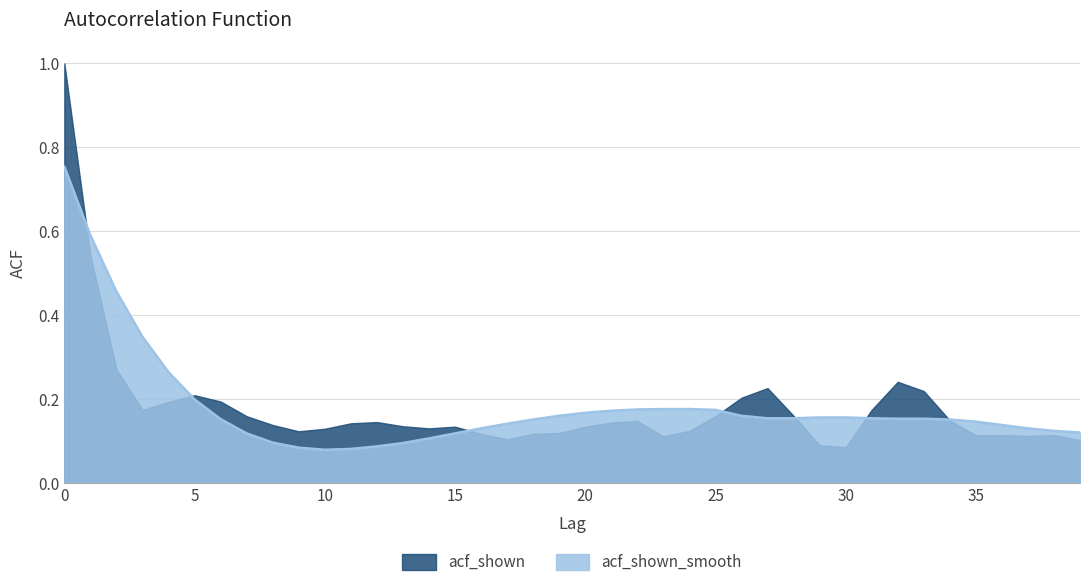

Where is the first local minimum?

10